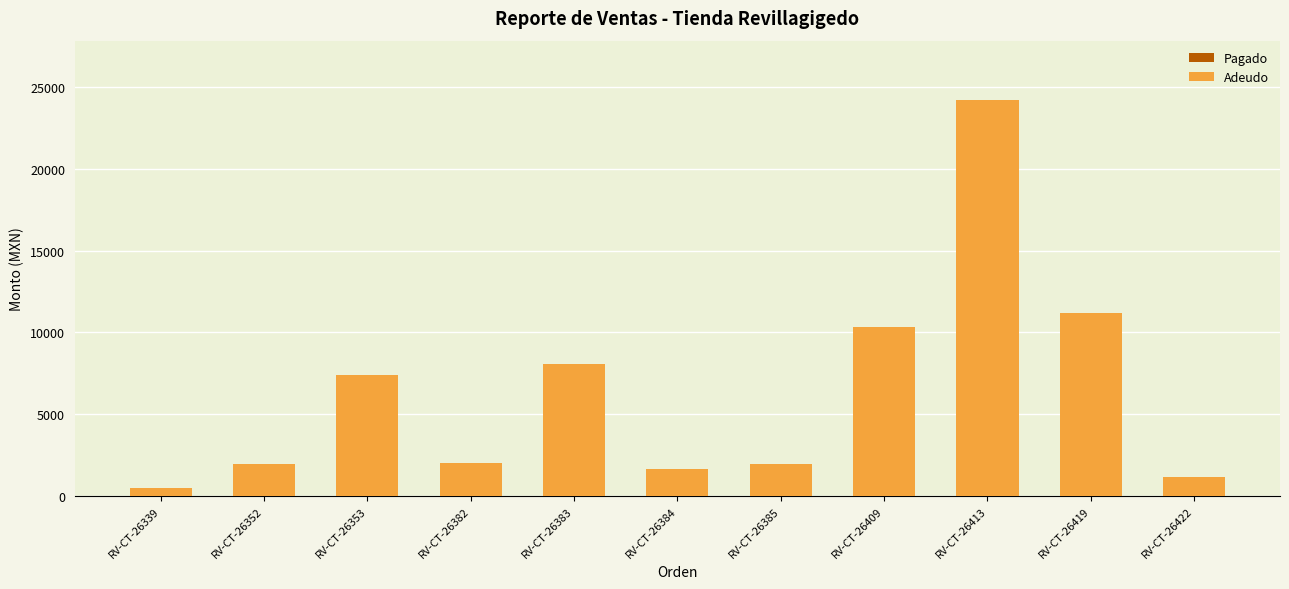

Which has a higher value, RV-CT-26422 or RV-CT-26409?

RV-CT-26409